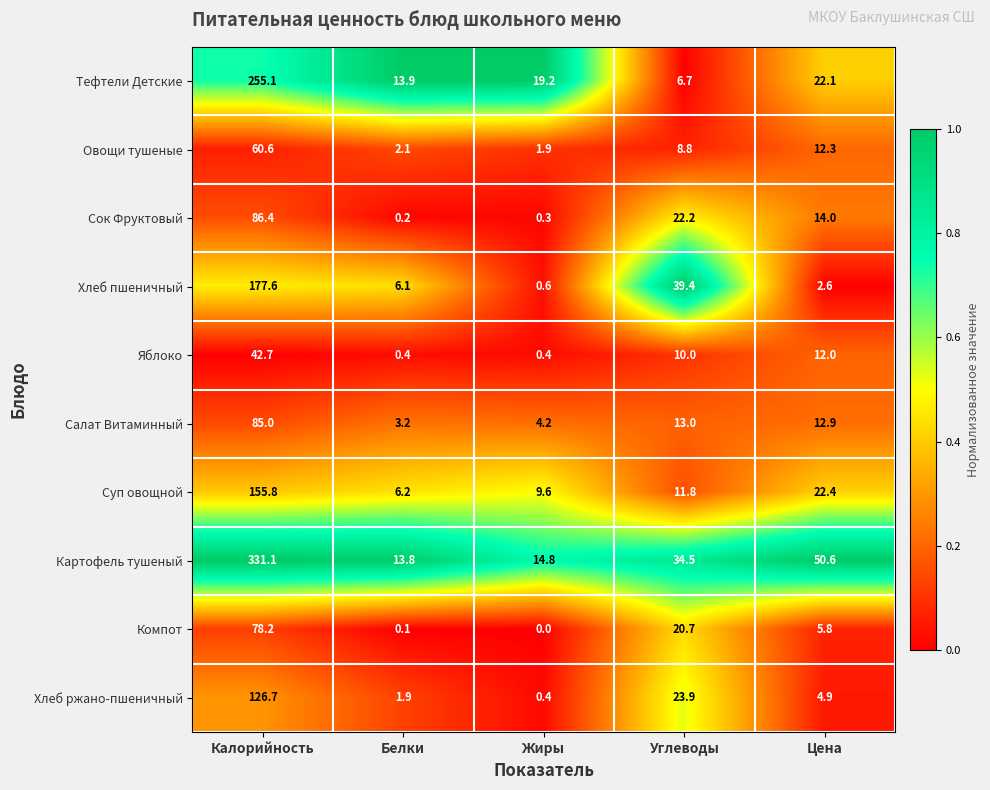

Which series has the widest spread of values?

Картофель тушеный